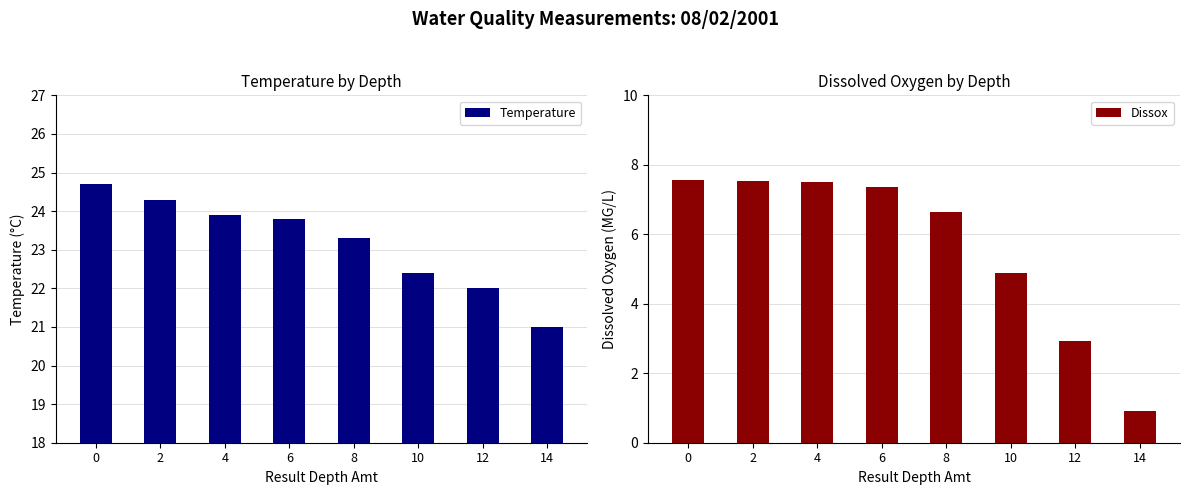

What is the difference between the Temperature values at 10 and 0?

2.3